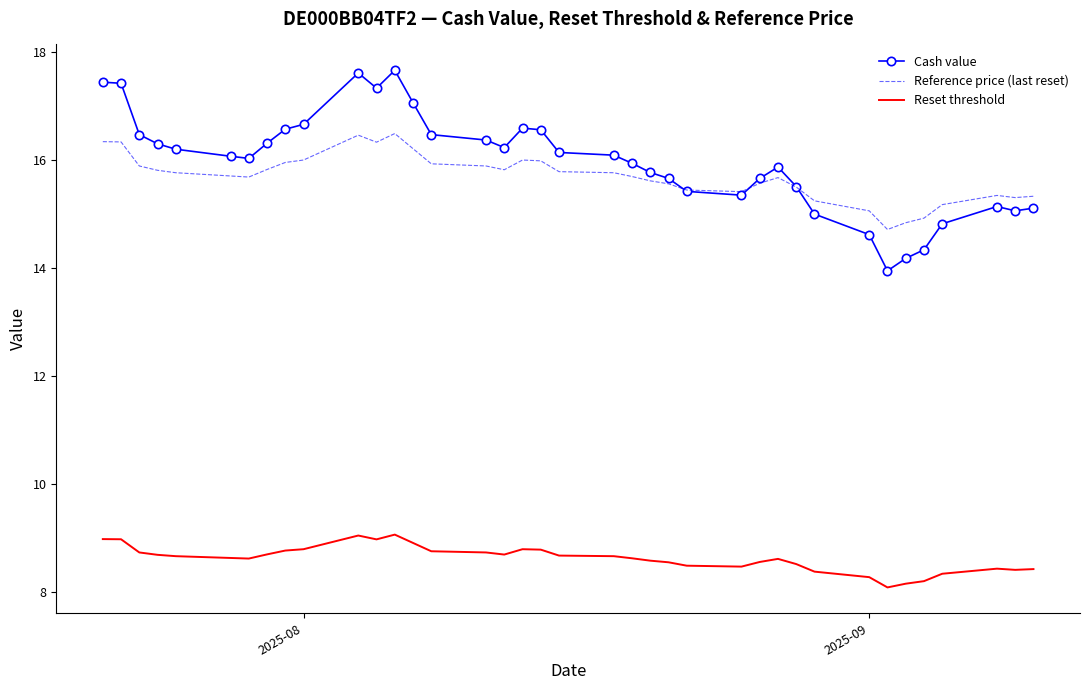

True or false: Reset threshold and Cash value intersect in this chart.

False